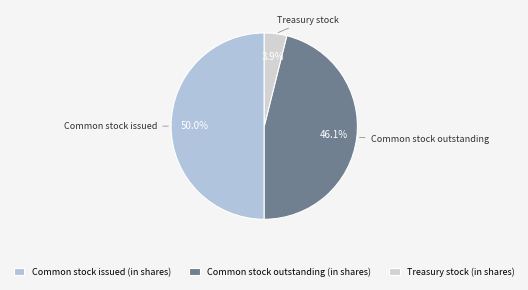

Does Common stock outstanding (in shares) account for over 50% of the chart?

No